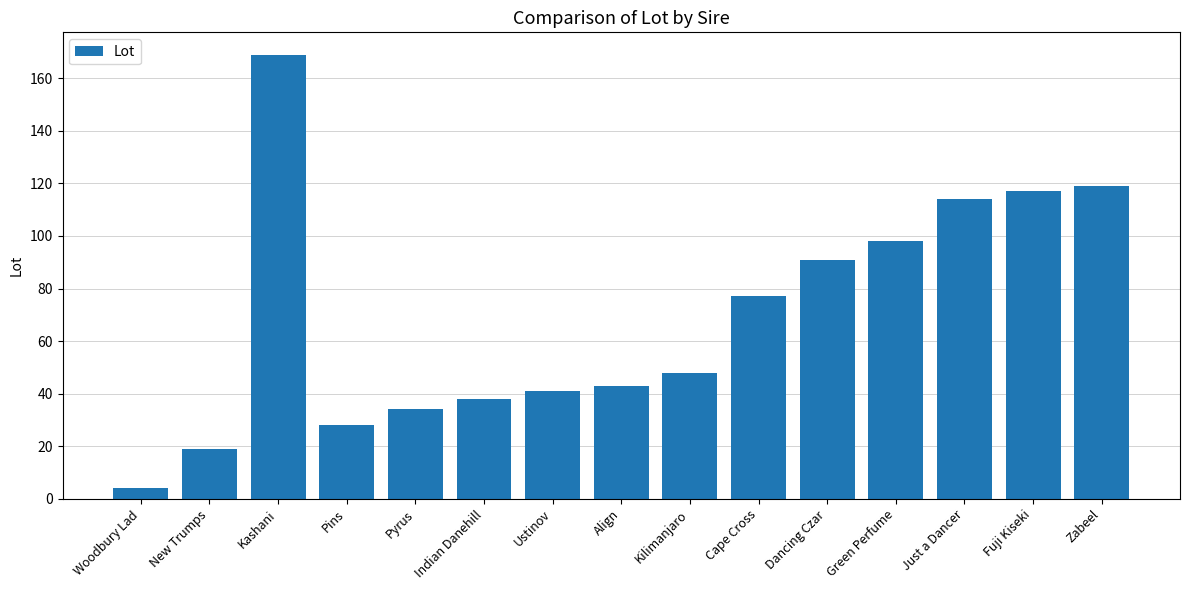

List the labels in order of value, largest first.

Kashani, Zabeel, Fuji Kiseki, Just a Dancer, Green Perfume, Dancing Czar, Cape Cross, Kilimanjaro, Align, Ustinov, Indian Danehill, Pyrus, Pins, New Trumps, Woodbury Lad